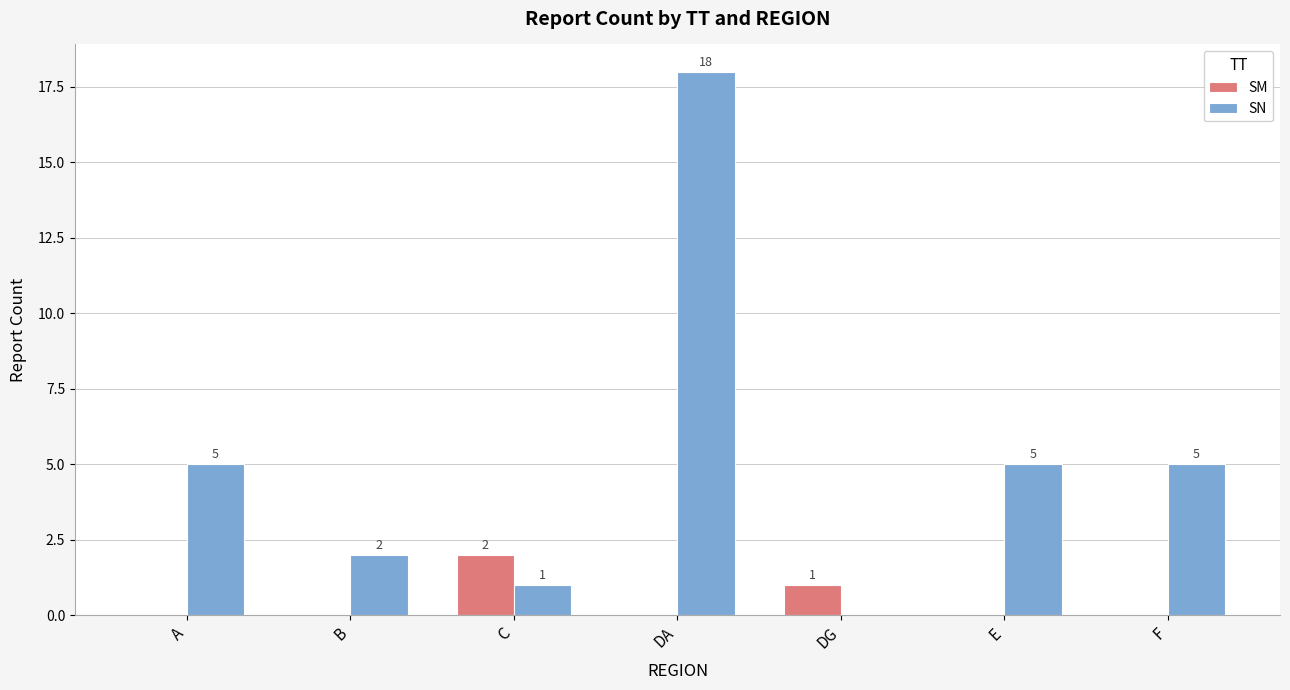

What is the spread (max minus min) of values at F?

5